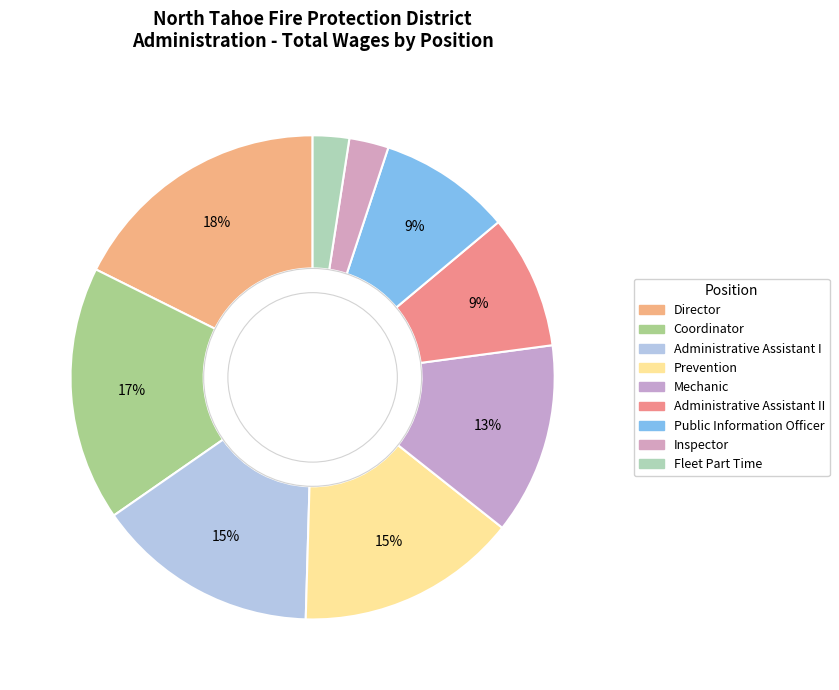

Count the number of slices in the pie.

9